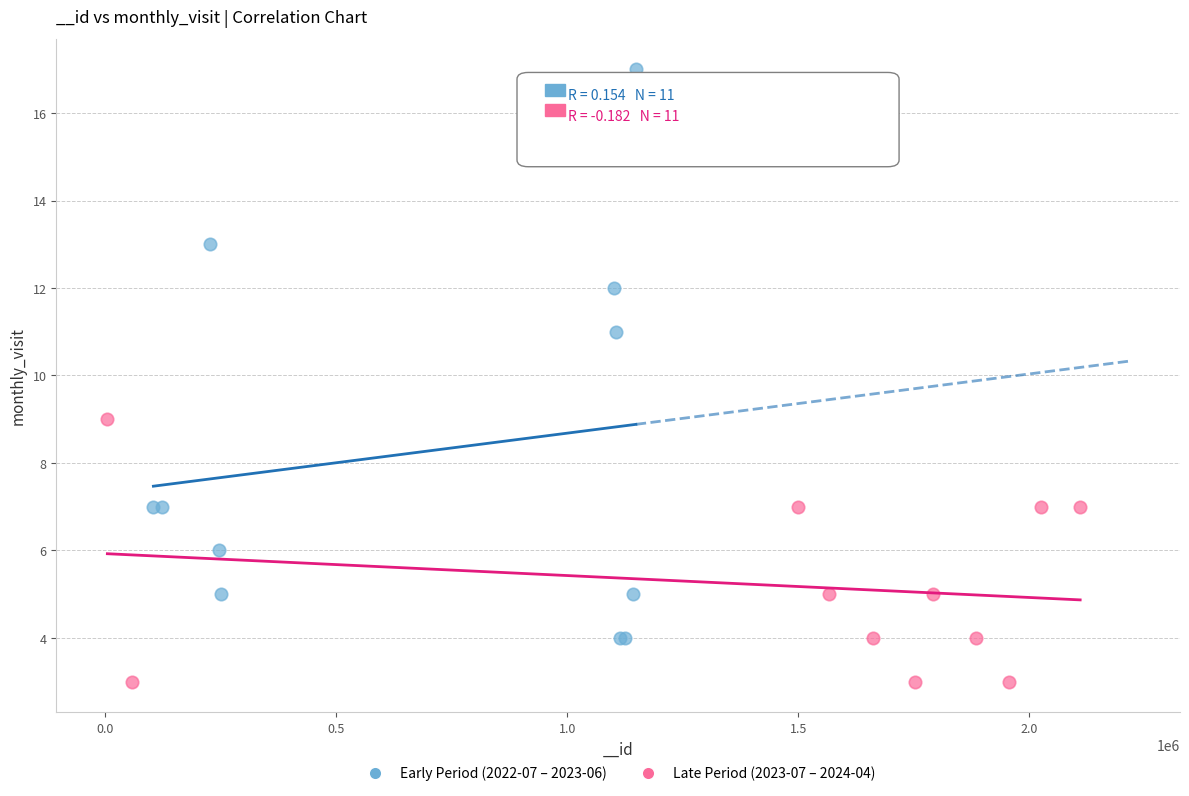

Which series contains the lowest Y value?

Late Period (2023-07 – 2024-04)